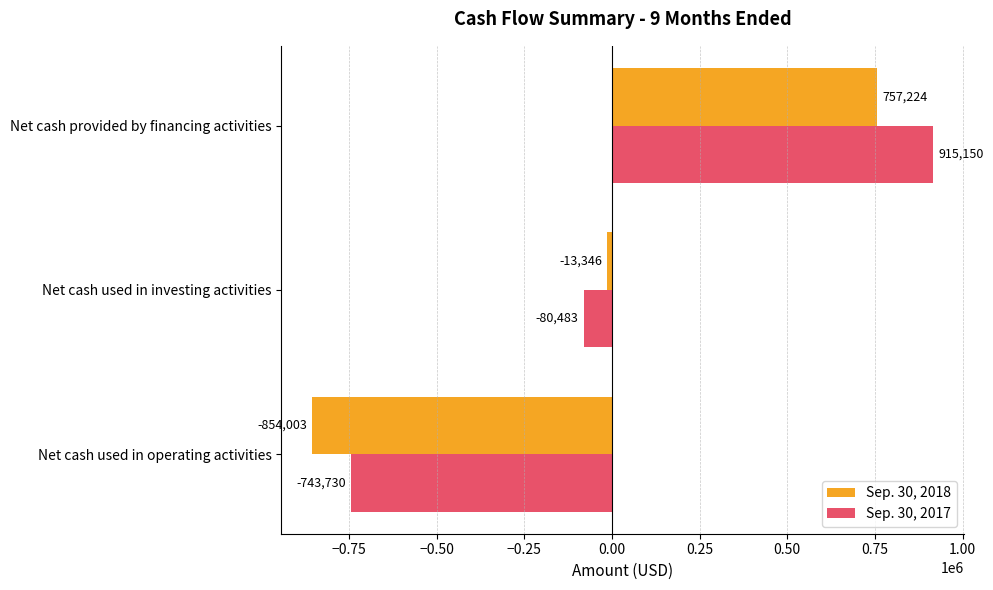

What is the difference between the Sep. 30, 2017 values at Net cash used in operating activities and Net cash used in investing activities?

663247